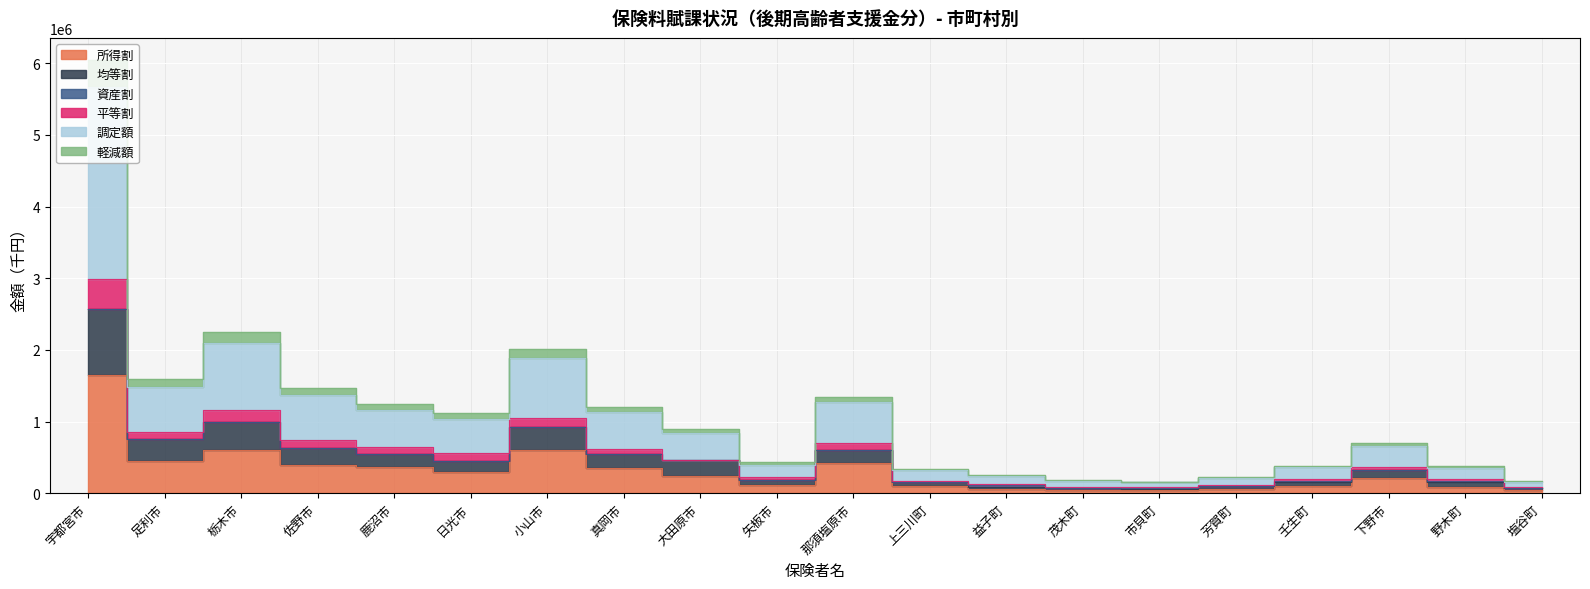

True or false: 均等割 and 平等割 cross at least once.

False